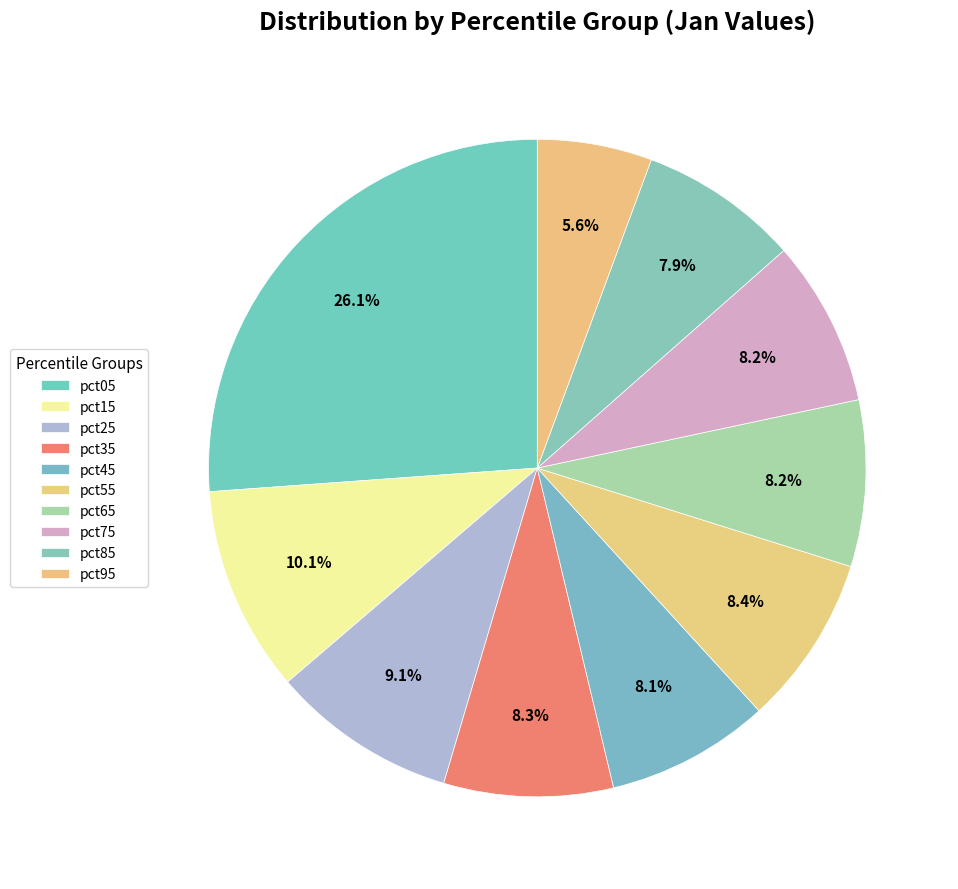

To the nearest percent, what is the combined percentage of pct75 and pct15?

18%